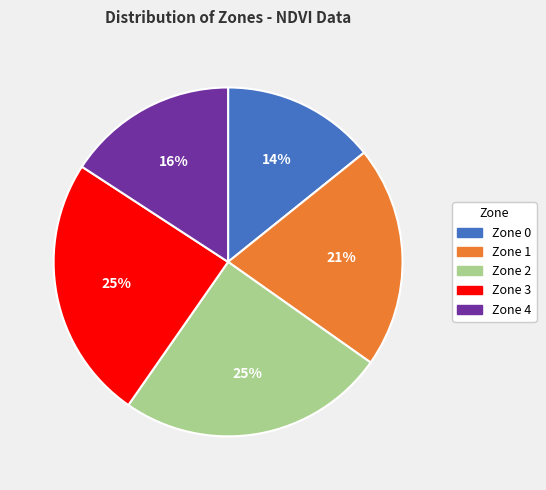

Is there any slice that represents more than half of the pie?

No